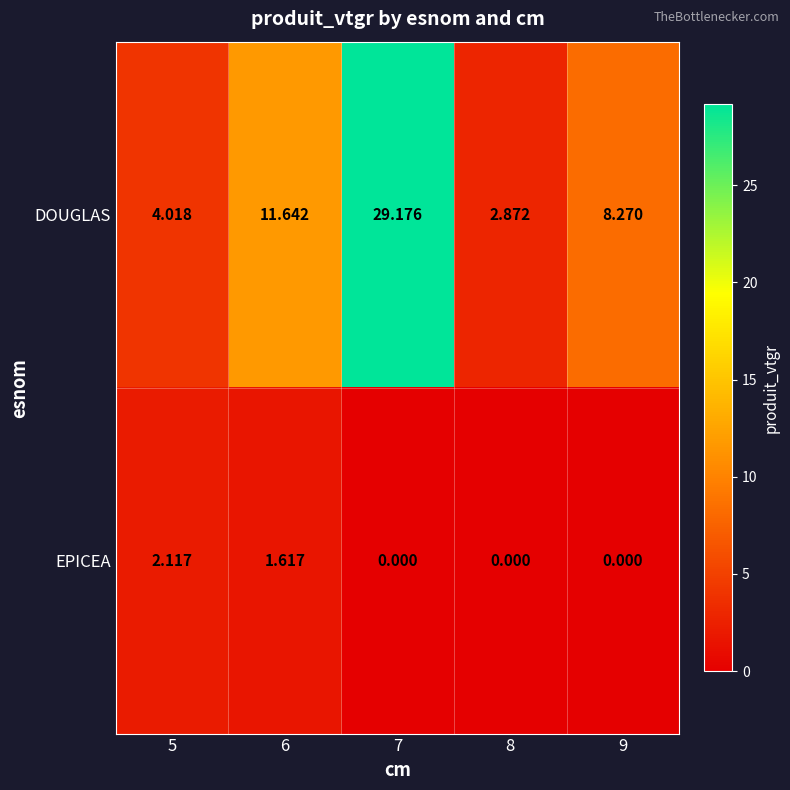

Is the value of DOUGLAS at 5 greater than the value of EPICEA at 7?

Yes